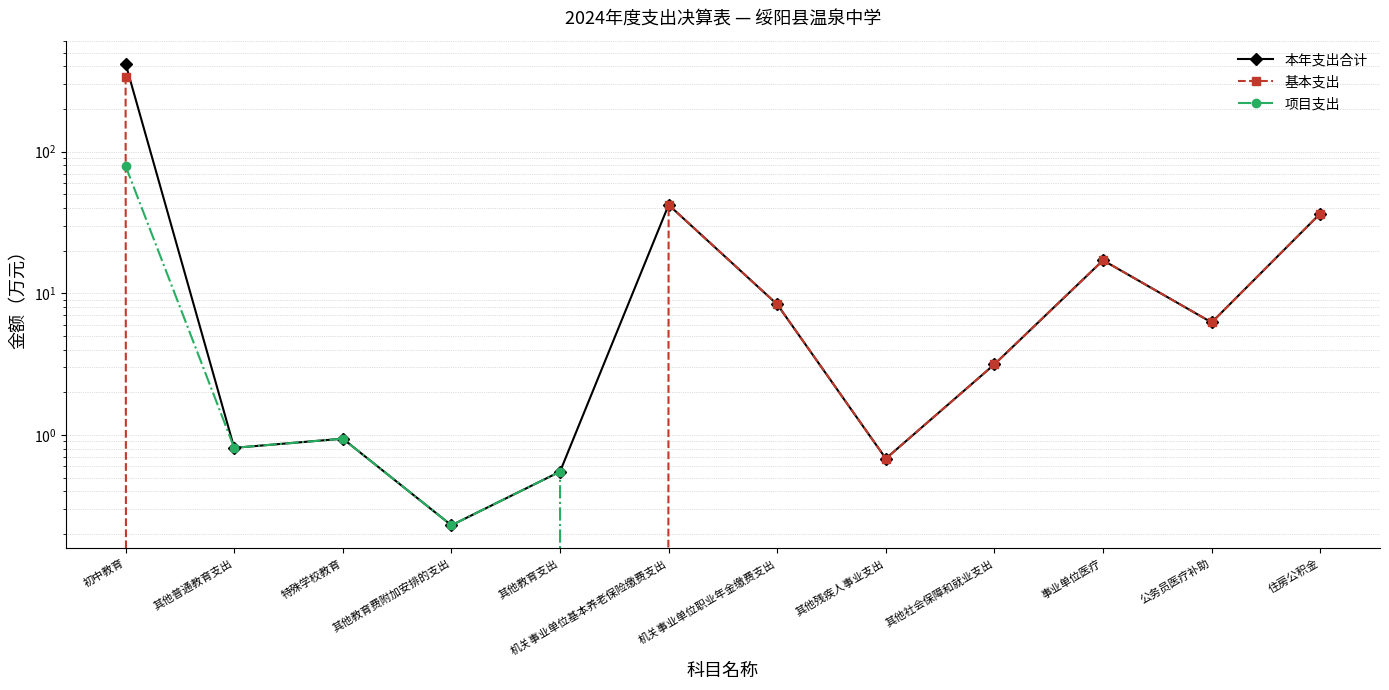

What position from the left is 其他社会保障和就业支出?

9